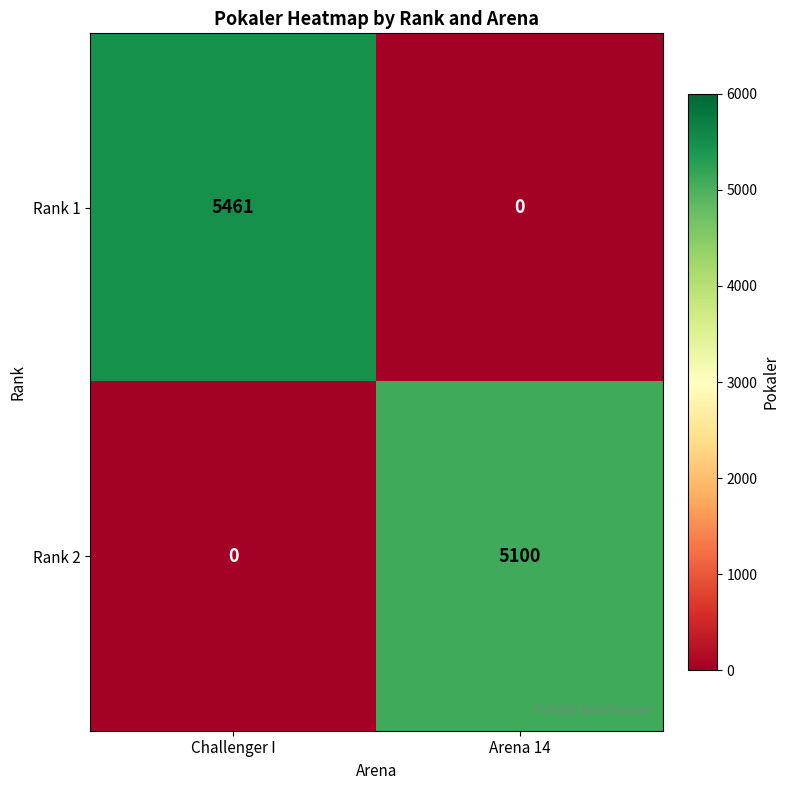

Rank the series by their average value, from highest to lowest.

Rank 1, Rank 2